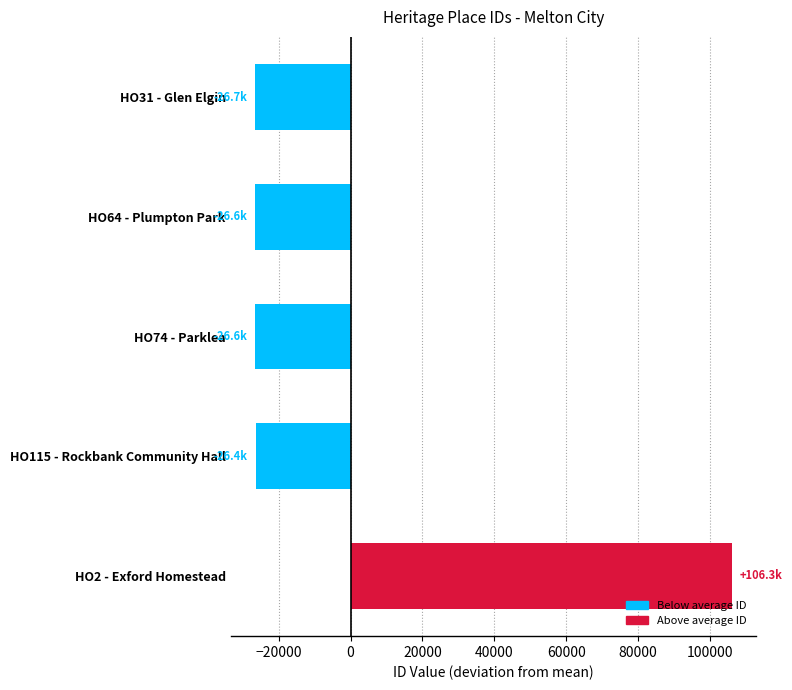

What is the value of the 1st bar from the top?

-26679